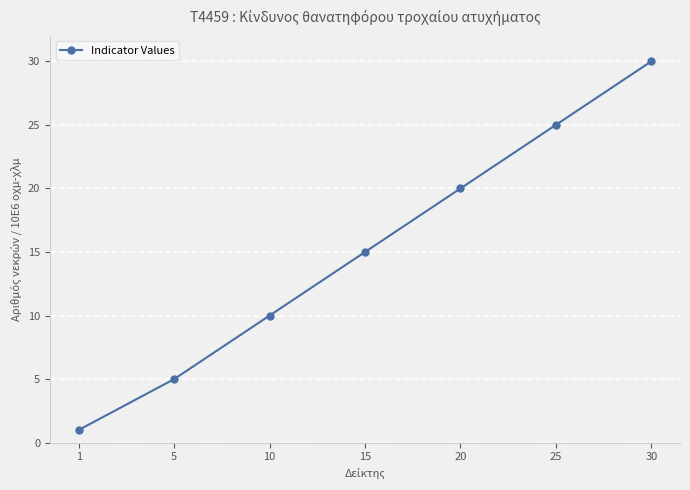

What is the difference between the maximum and second lowest values?

25